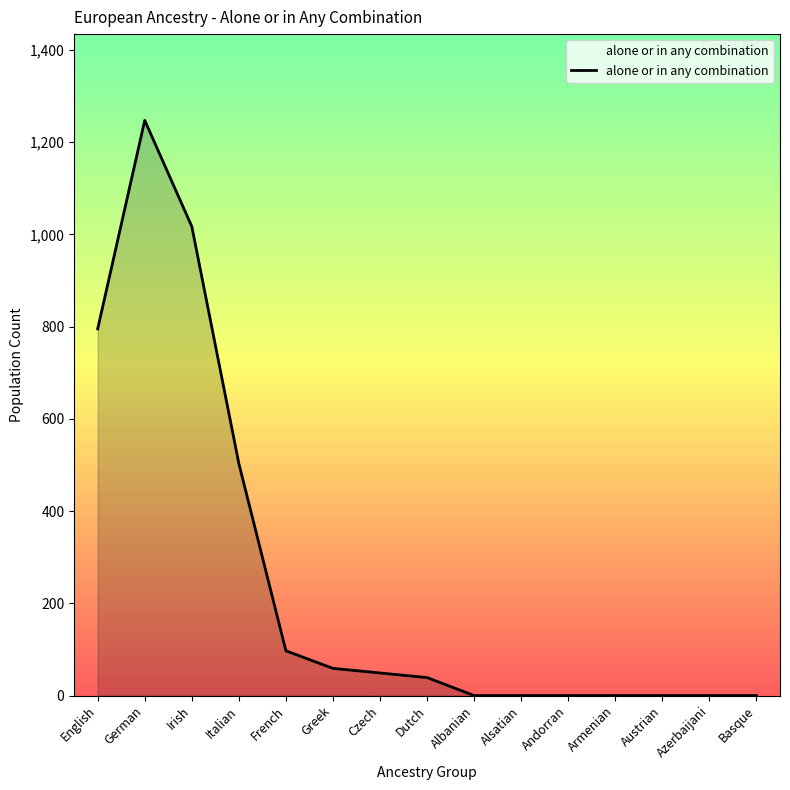

What is the difference between the maximum and minimum values?

1247